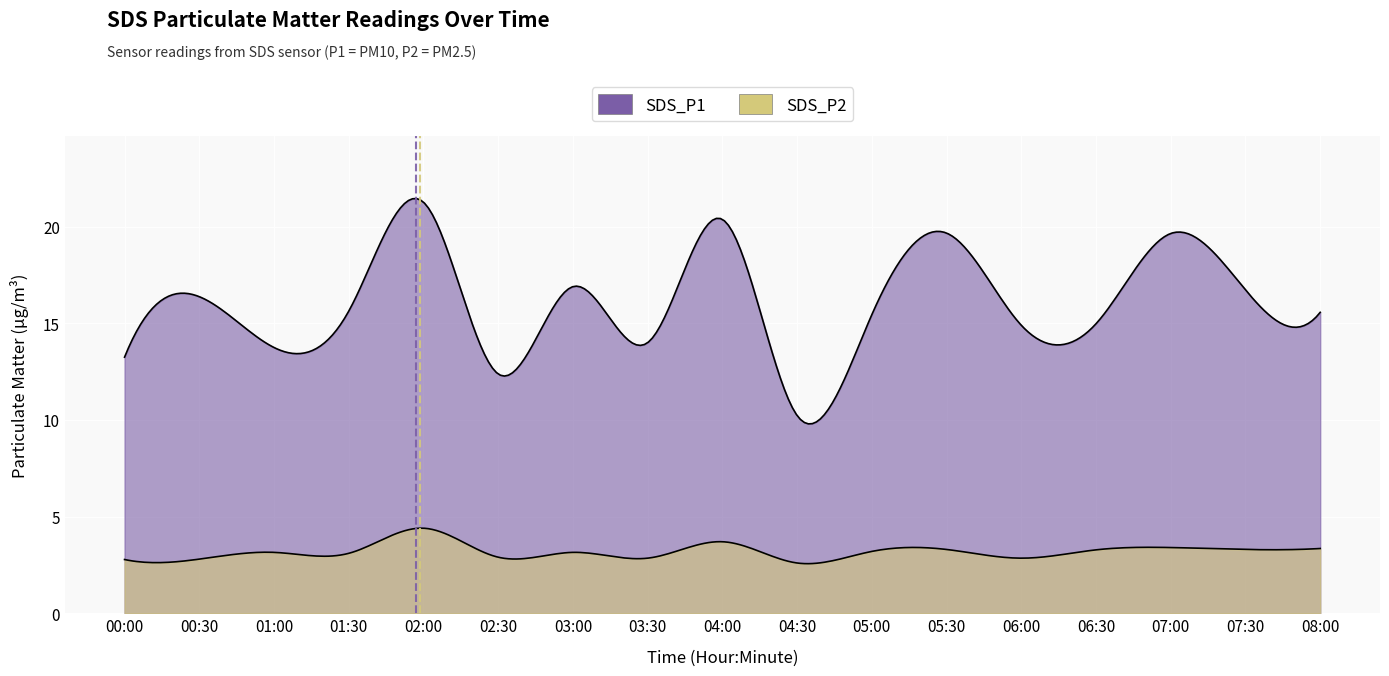

True or false: SDS_P1 has more than 2 points higher than both neighbors.

True